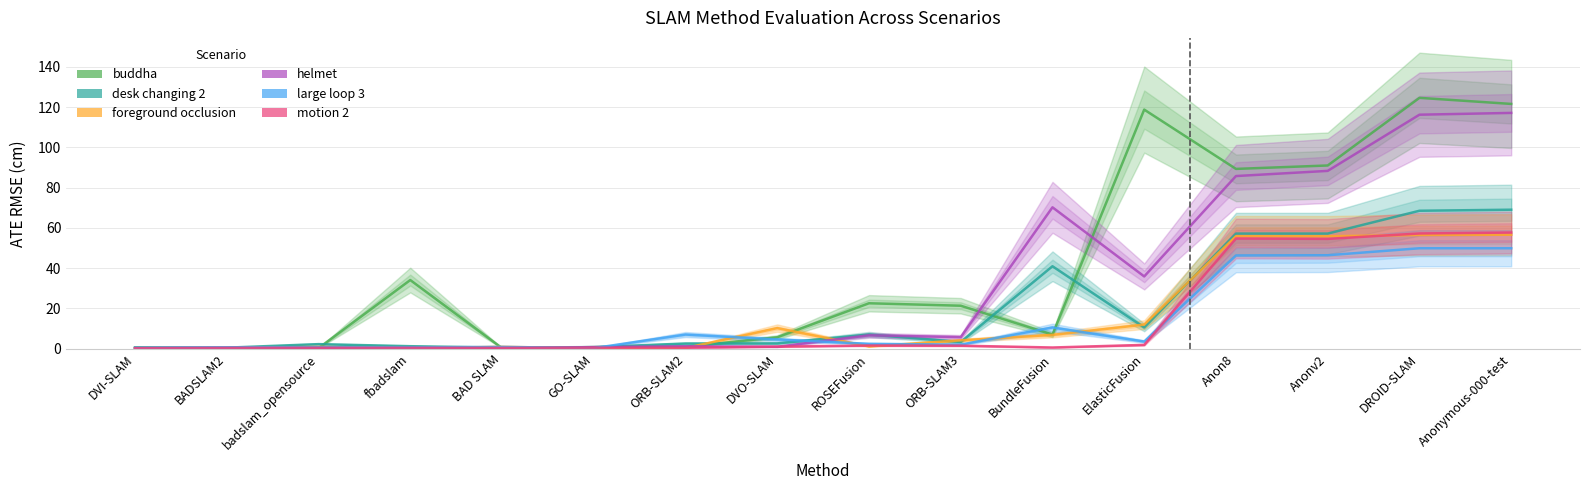

The value of motion 2 at ORB-SLAM3 is 1.5. True or false?

True